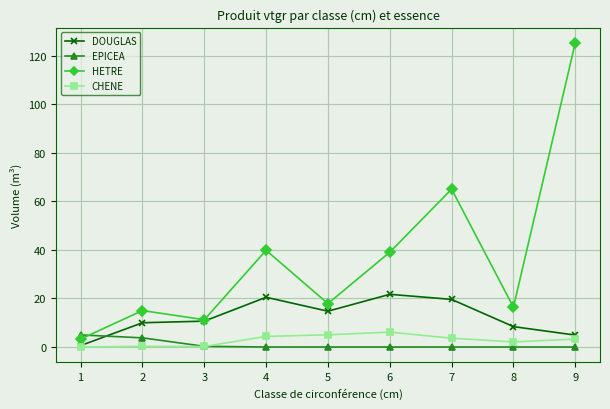

True or false: HETRE and CHENE cross at least once.

False